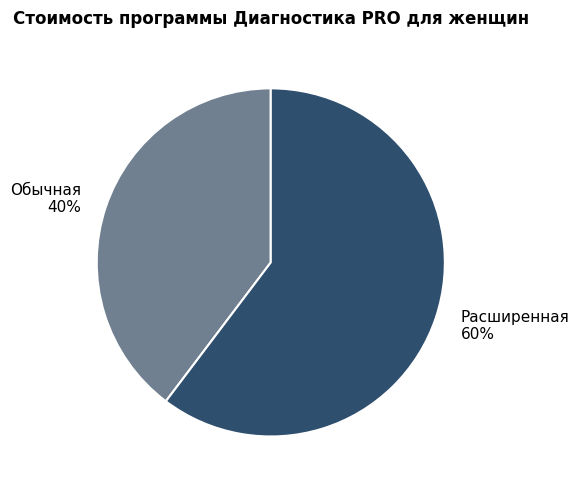

What is the ratio of the value at Обычная to the value at Расширенная?

0.7